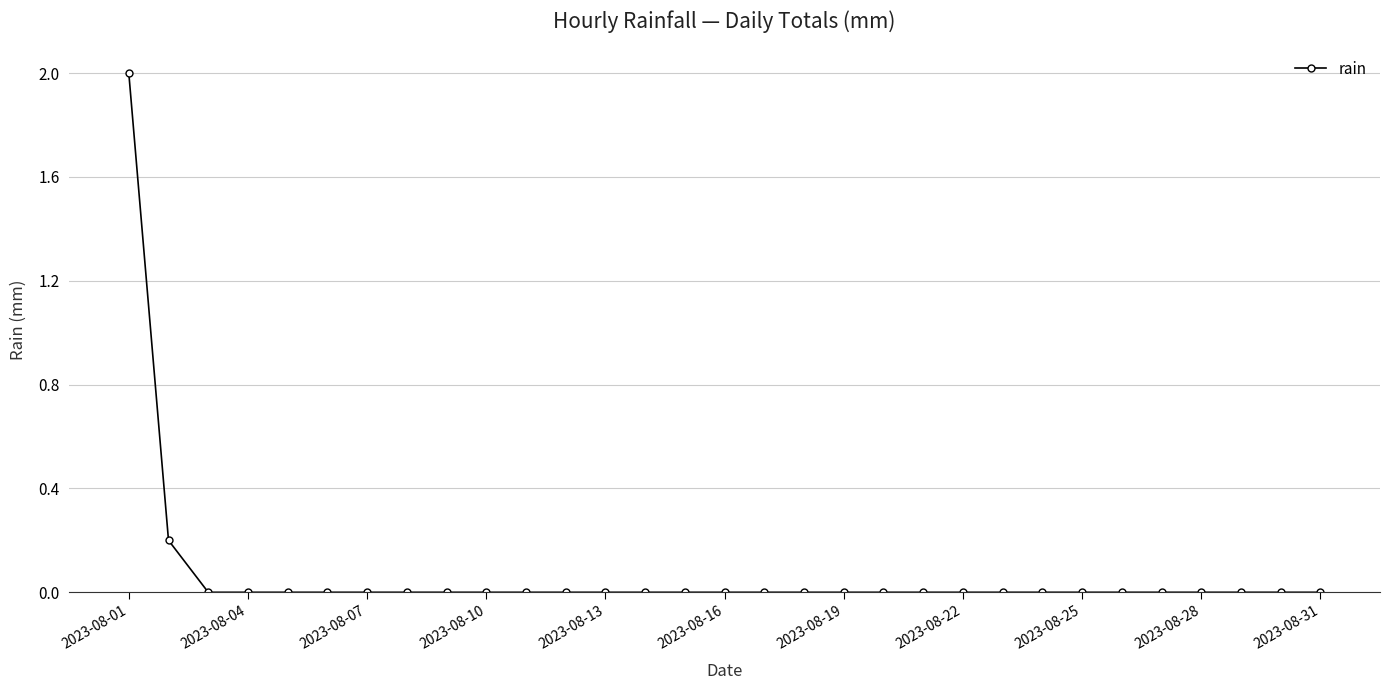

What is the maximum value shown in the chart?

2.0